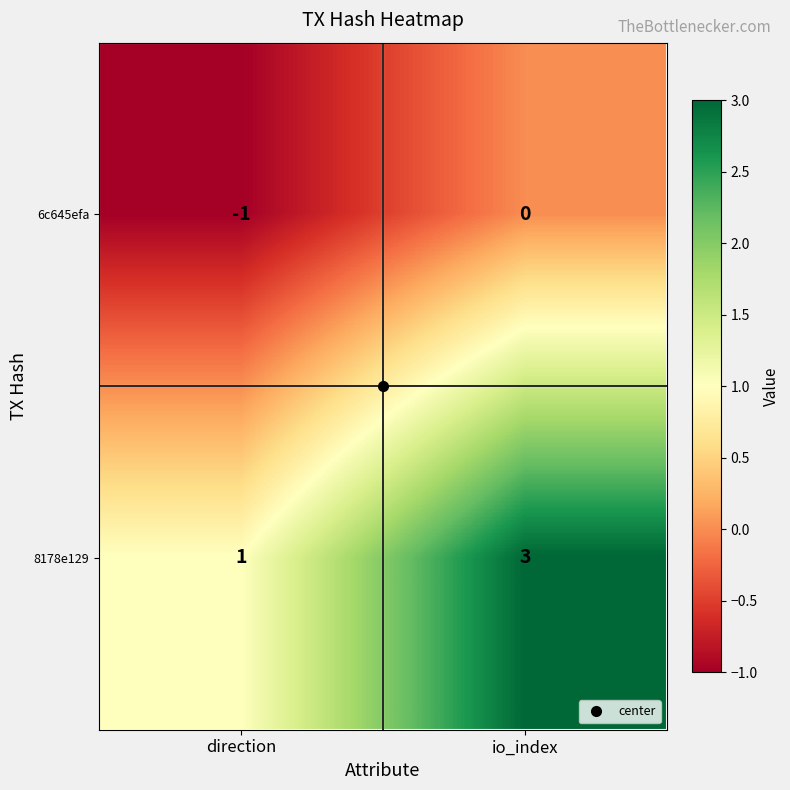

Rank the series at direction from lowest to highest value.

6c645efa, 8178e129